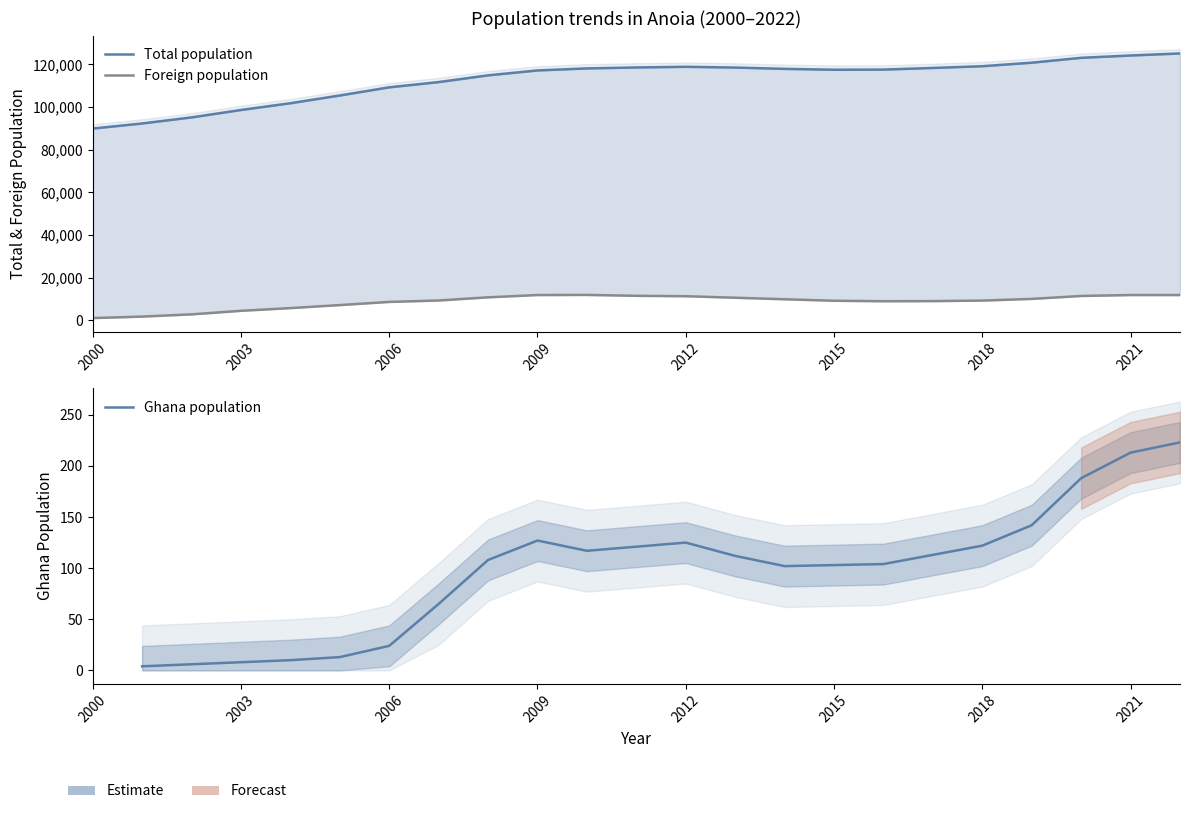

At which category does Total population reach its first local peak?

2012